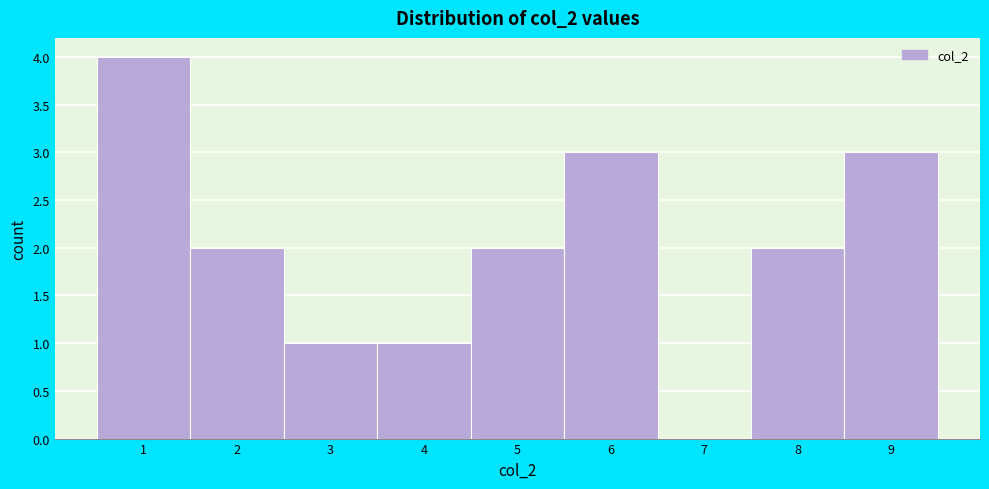

Reading left to right, list every bar in this chart as the range it spans on the x-axis followed by its height. The values are not printed on the chart, so give them approximately, as read against the axis.

0.5 to 1.5: 4
1.5 to 2.5: 2
2.5 to 3.5: 1
3.5 to 4.5: 1
4.5 to 5.5: 2
5.5 to 6.5: 3
6.5 to 7.5: 0
7.5 to 8.5: 2
8.5 to 9.5: 3